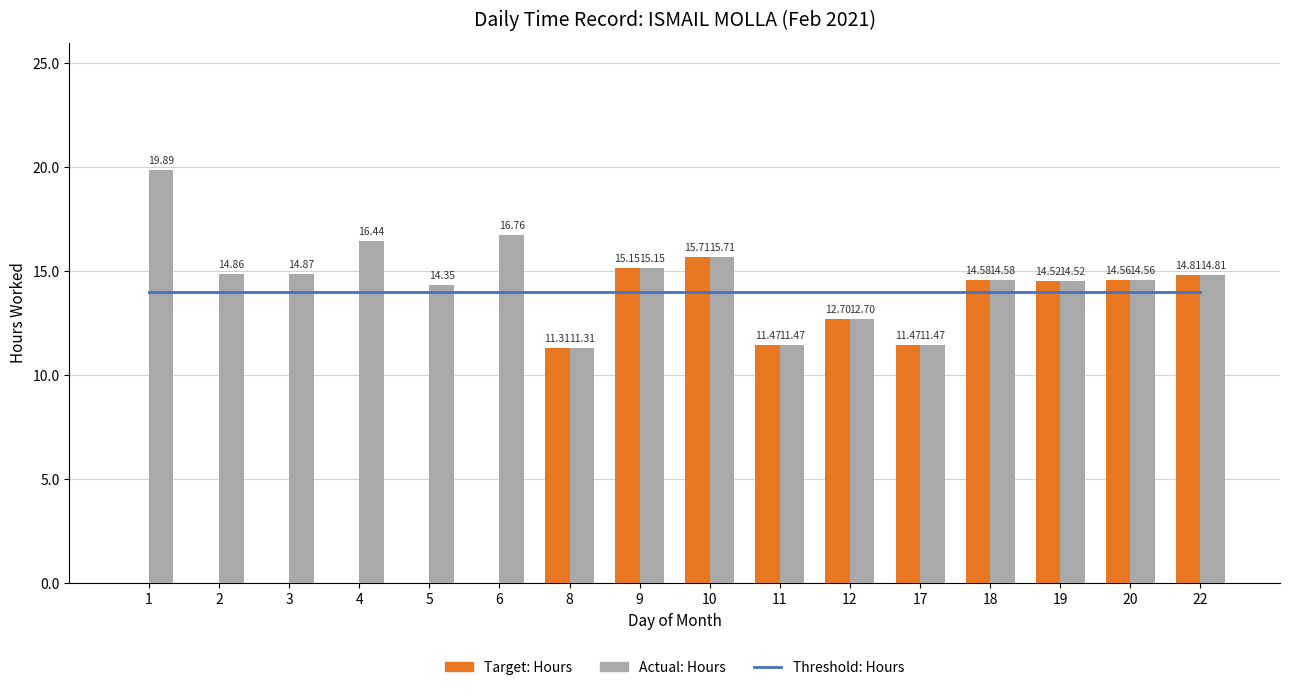

Is it true that Threshold: Hours equals 14.0 at 18?

True